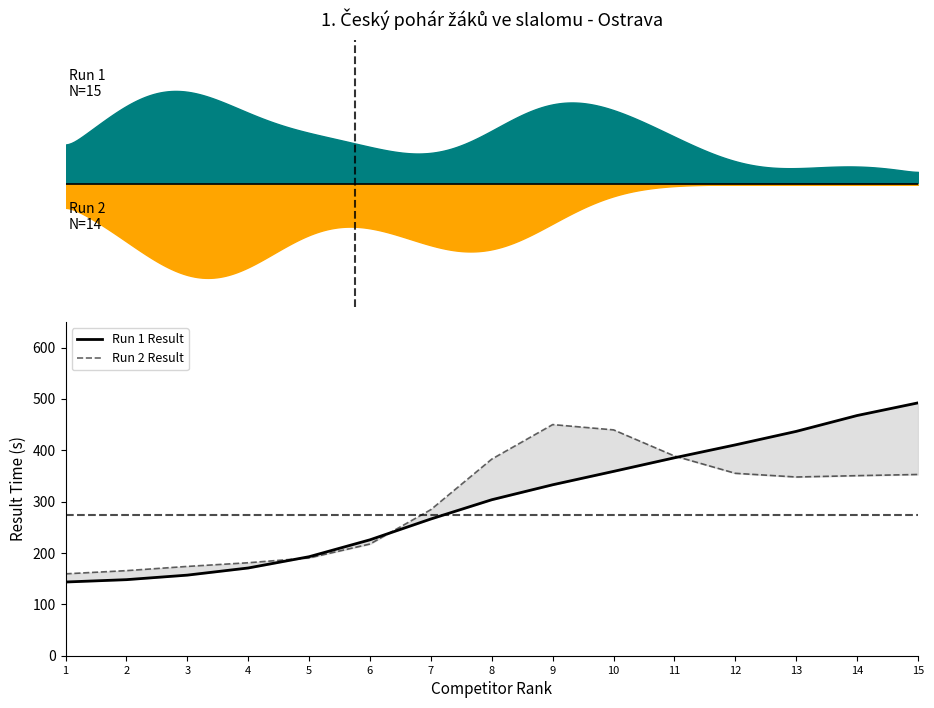

True or false: Run 1 Result has a value of 199.9 at 14.

False